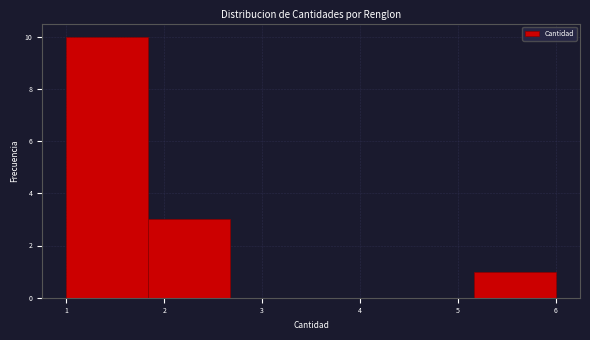

Reading left to right, list every bar in this chart as the range it spans on the x-axis followed by its height. Neither the bar edges nor the heights are printed on the chart, so give them approximately, as read against the axes.

1.0 to 1.8: 10
1.8 to 2.7: 3
2.7 to 3.5: 0
3.5 to 4.3: 0
4.3 to 5.2: 0
5.2 to 6.0: 1